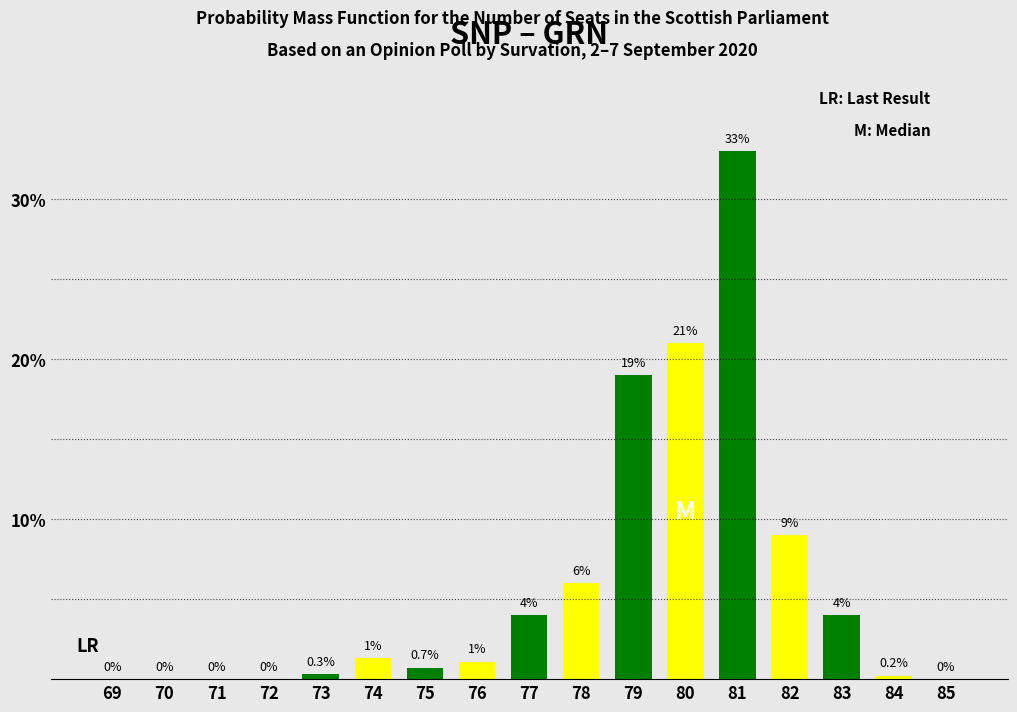

Reading left to right, list all the values displayed in this chart.

69=0.0	70=0.0	71=0.0	72=0.0	73=0.3	74=1.3	75=0.7	76=1.1	77=4.0	78=6.0	79=19.0	80=21.0	81=33.0	82=9.0	83=4.0	84=0.2	85=0.0